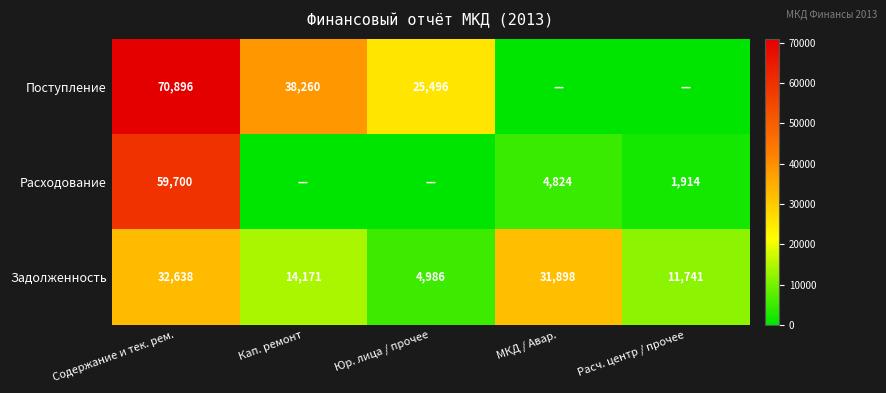

What is the total value across all series at Содержание и тек. рем.?

163234